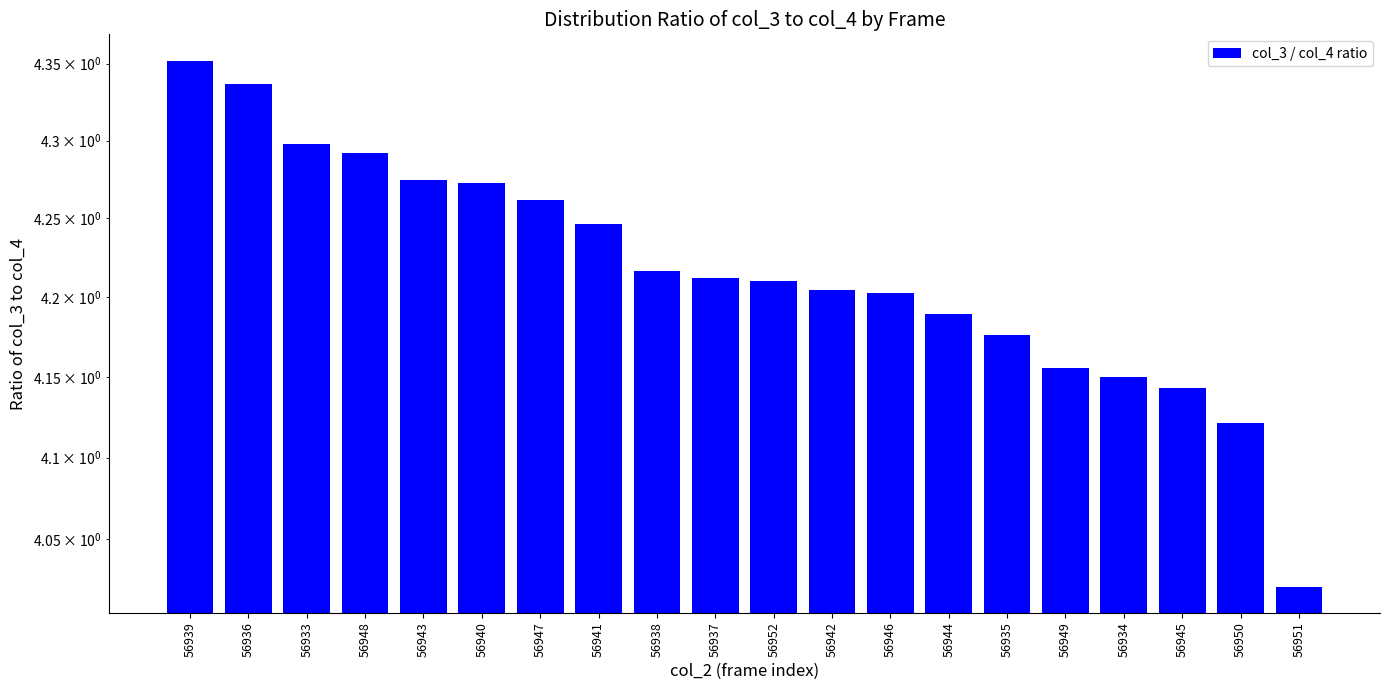

The value at 56942 is 1.8. True or false?

False